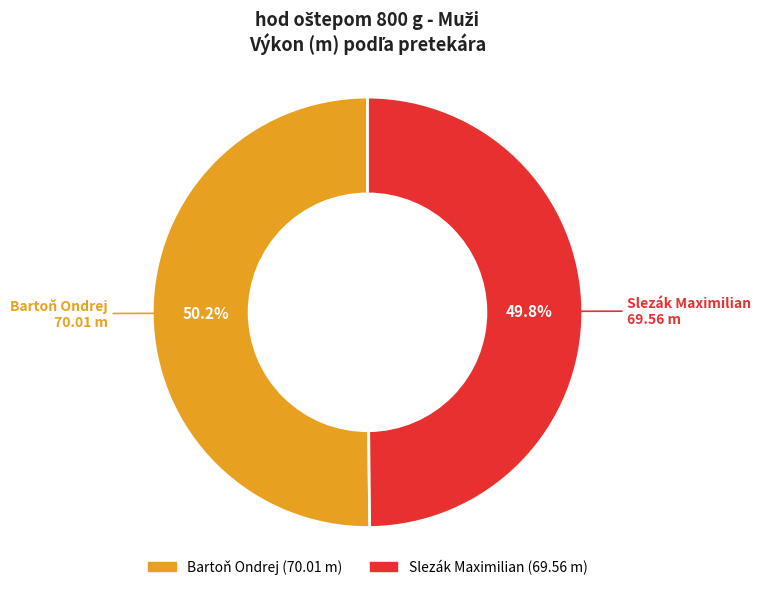

Is it true that Slezák Maximilian is 50% of the pie?

True